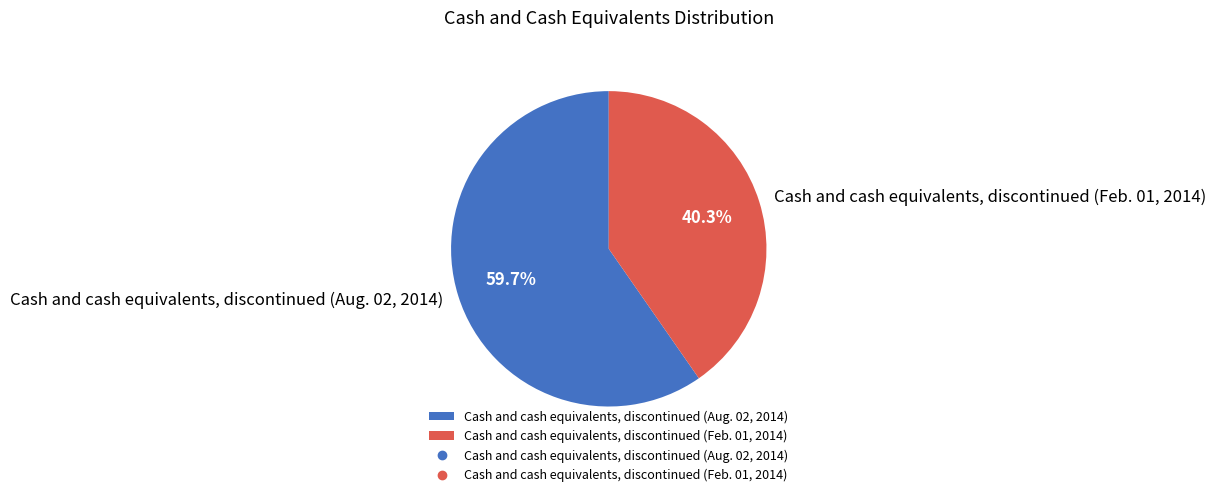

What percentage is NOT represented by Cash and cash equivalents, discontinued (Feb. 01, 2014)?

59.7%